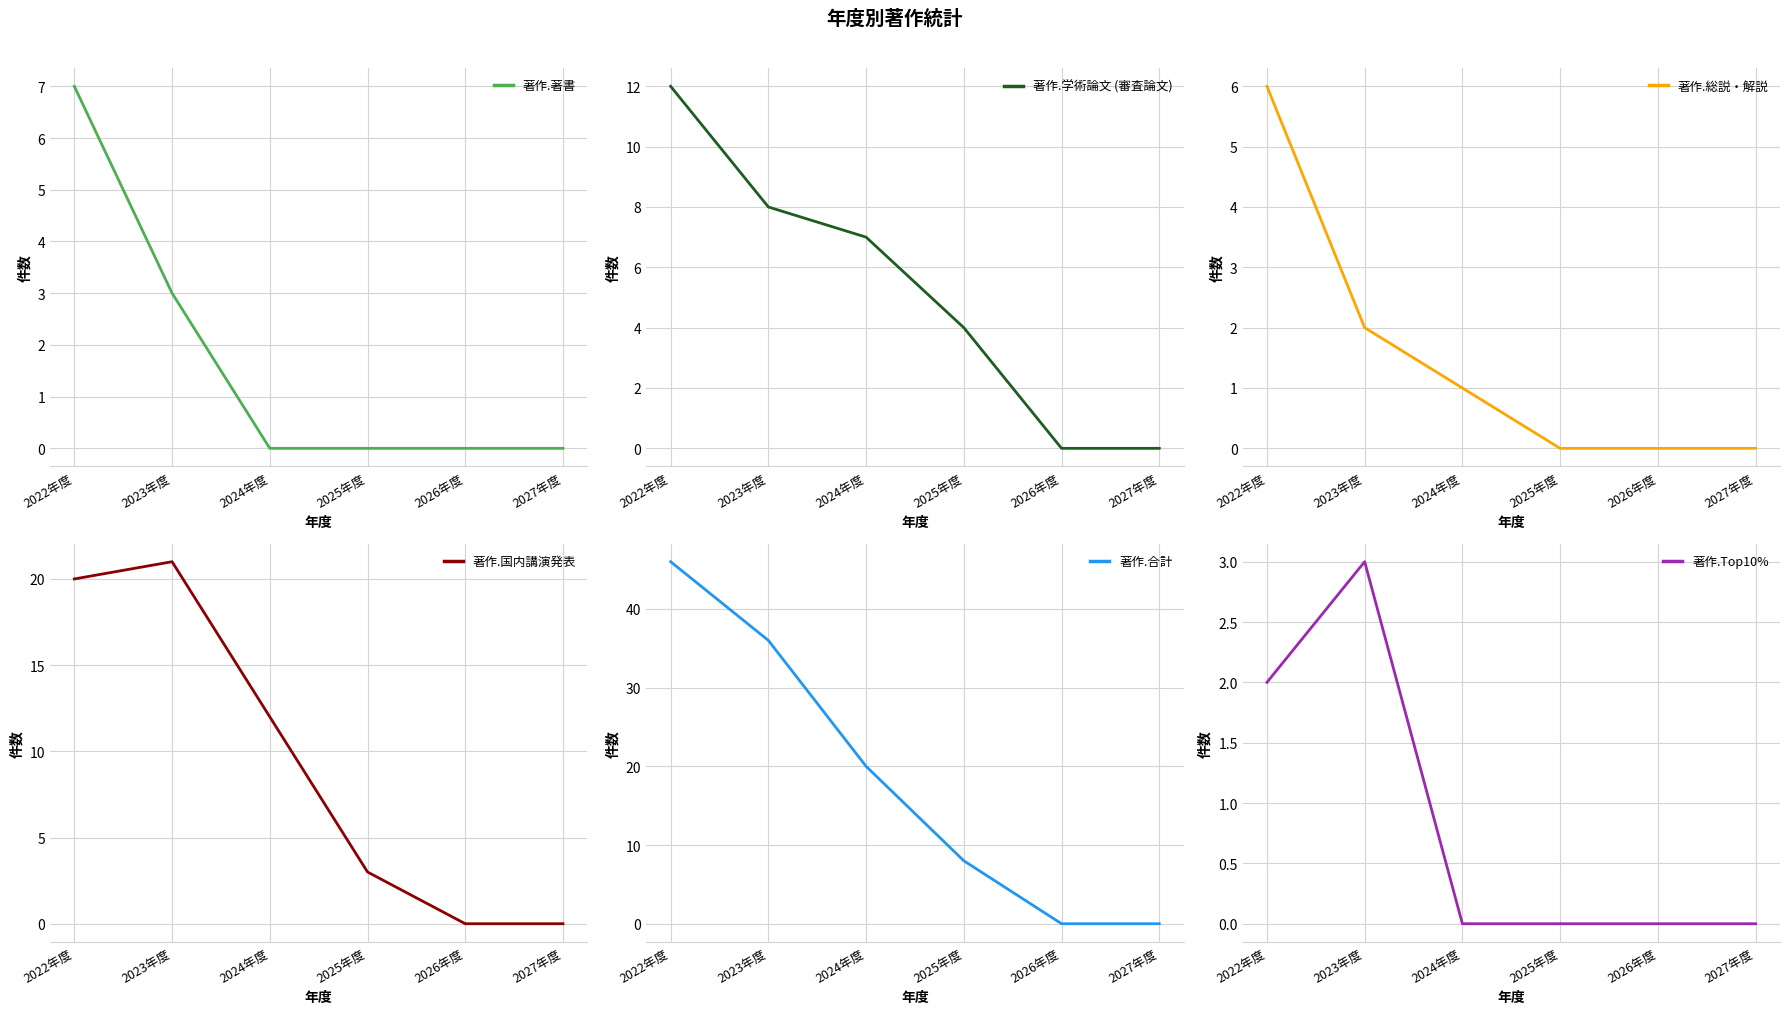

Which series has the largest total across all categories?

著作.合計